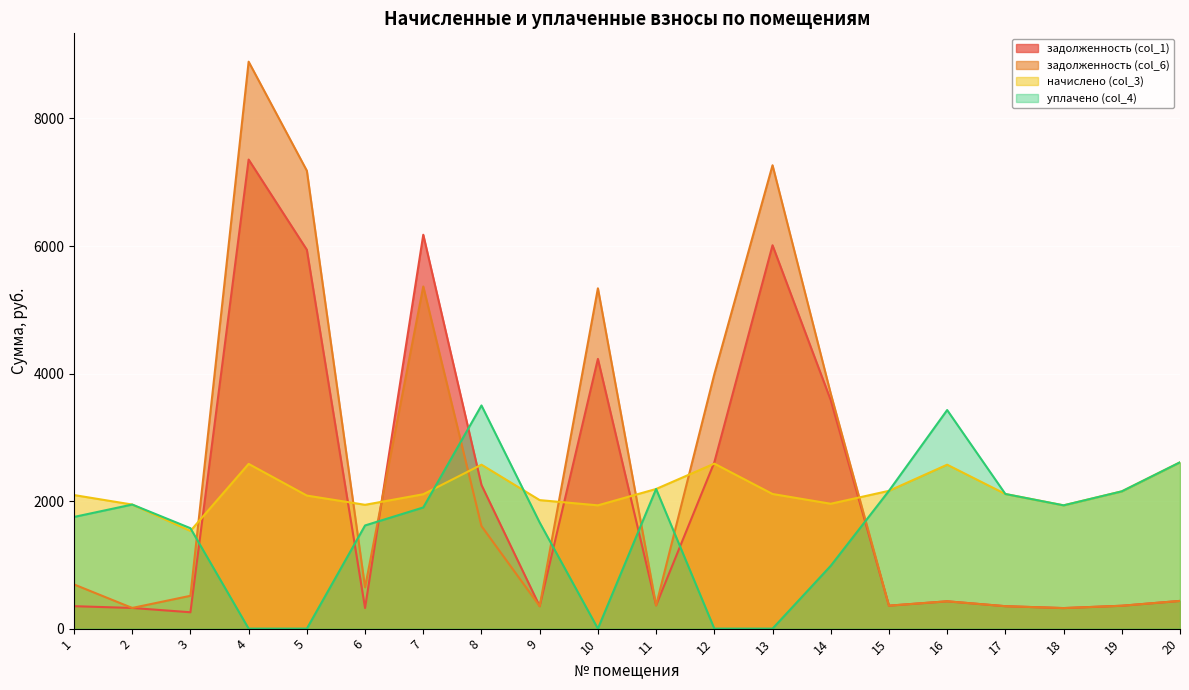

At 12, list the series in order from smallest to largest.

уплачено (col_4), начислено (col_3), задолженность (col_1), задолженность (col_6)